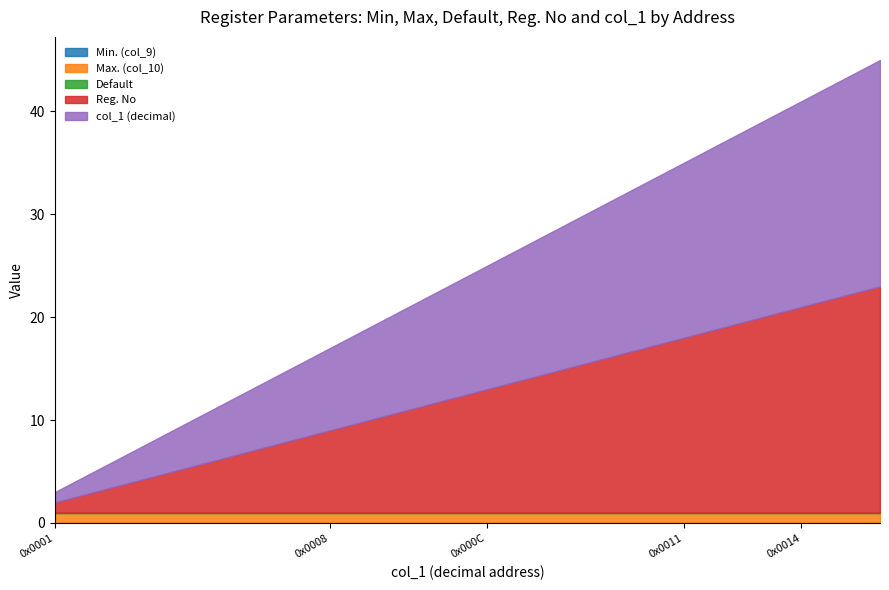

Reading right to left, list all the values displayed in this chart.

Min. (col_9): 0	0	0	0	0	0	0	0	0	0	0	0	0	0	0
Max. (col_10): 1	1	1	1	1	1	1	1	1	1	1	1	1	1	1
Default: 0	0	0	0	0	0	0	0	0	0	0	0	0	0	0
Reg. No: 22	21	20	19	18	17	16	14	12	11	9	8	6	5	1
col_1 (decimal): 22	21	20	19	18	17	16	14	12	11	9	8	6	5	1